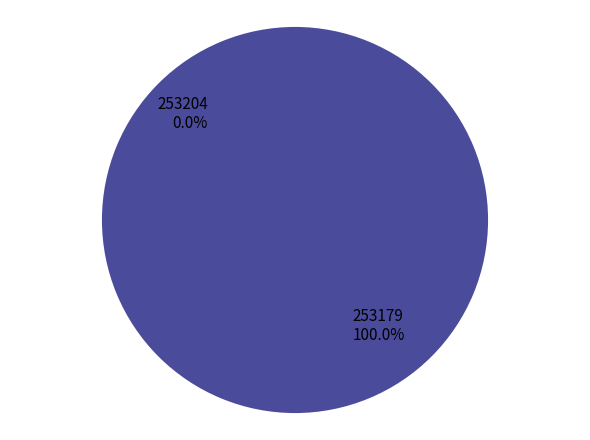

Which slice is the largest?

253179